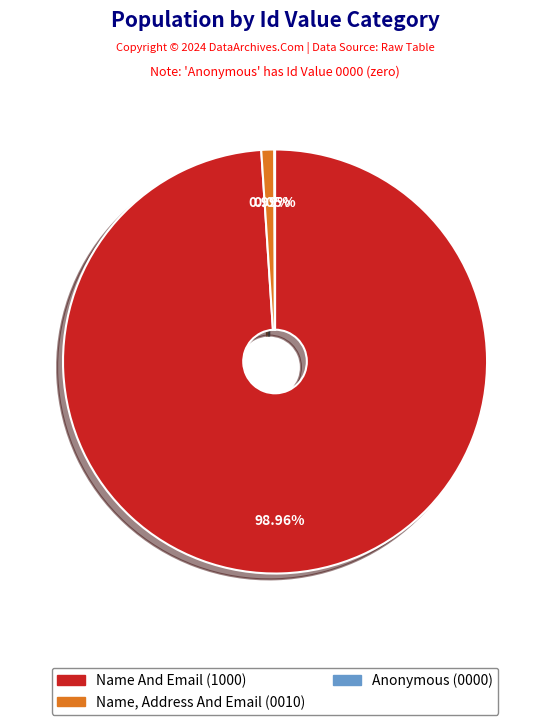

Which category has the biggest portion of the pie?

Name And Email